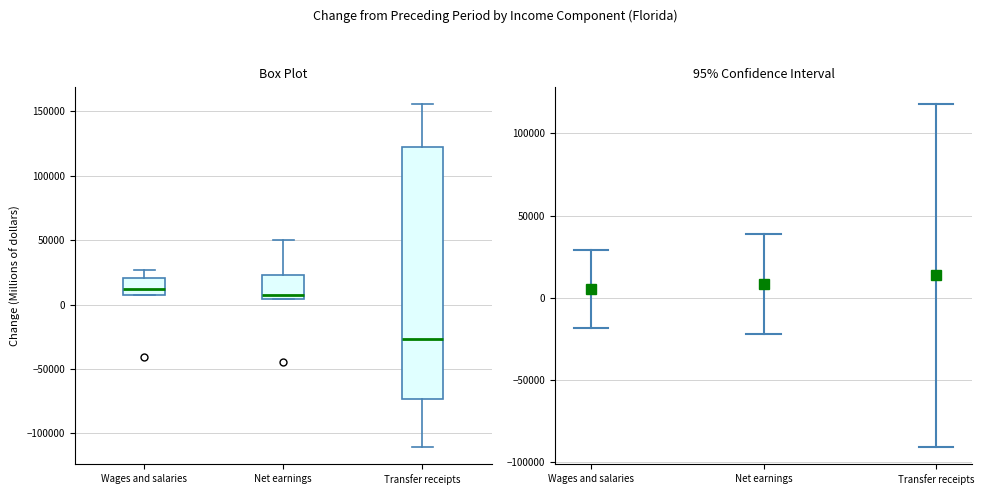

Reading left to right, transcribe this box plot: for each box, give where its median line is, the range the box spans, and where its two whiskers end, as read against the y-axis. The values are not printed on the chart, so give them approximately, as read against the axis.

Wages and salaries: median 10000, box 5000 to 20000, whiskers 5000 to 25000
Net earnings: median 5000 (just above the box's lower edge), box 5000 to 25000, whiskers 5000 to 50000
Transfer receipts: median -25000, box -75000 to 125000, whiskers -110000 to 155000